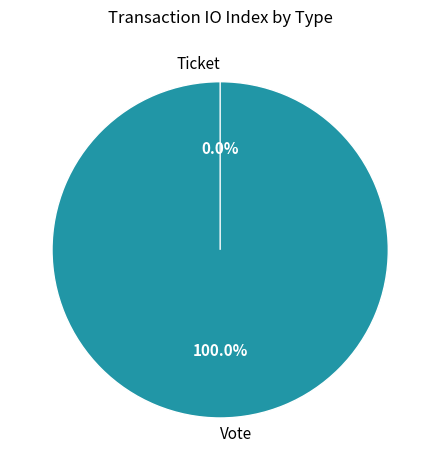

To the nearest percent, what is the difference between the Ticket and Vote slice percentages?

100%